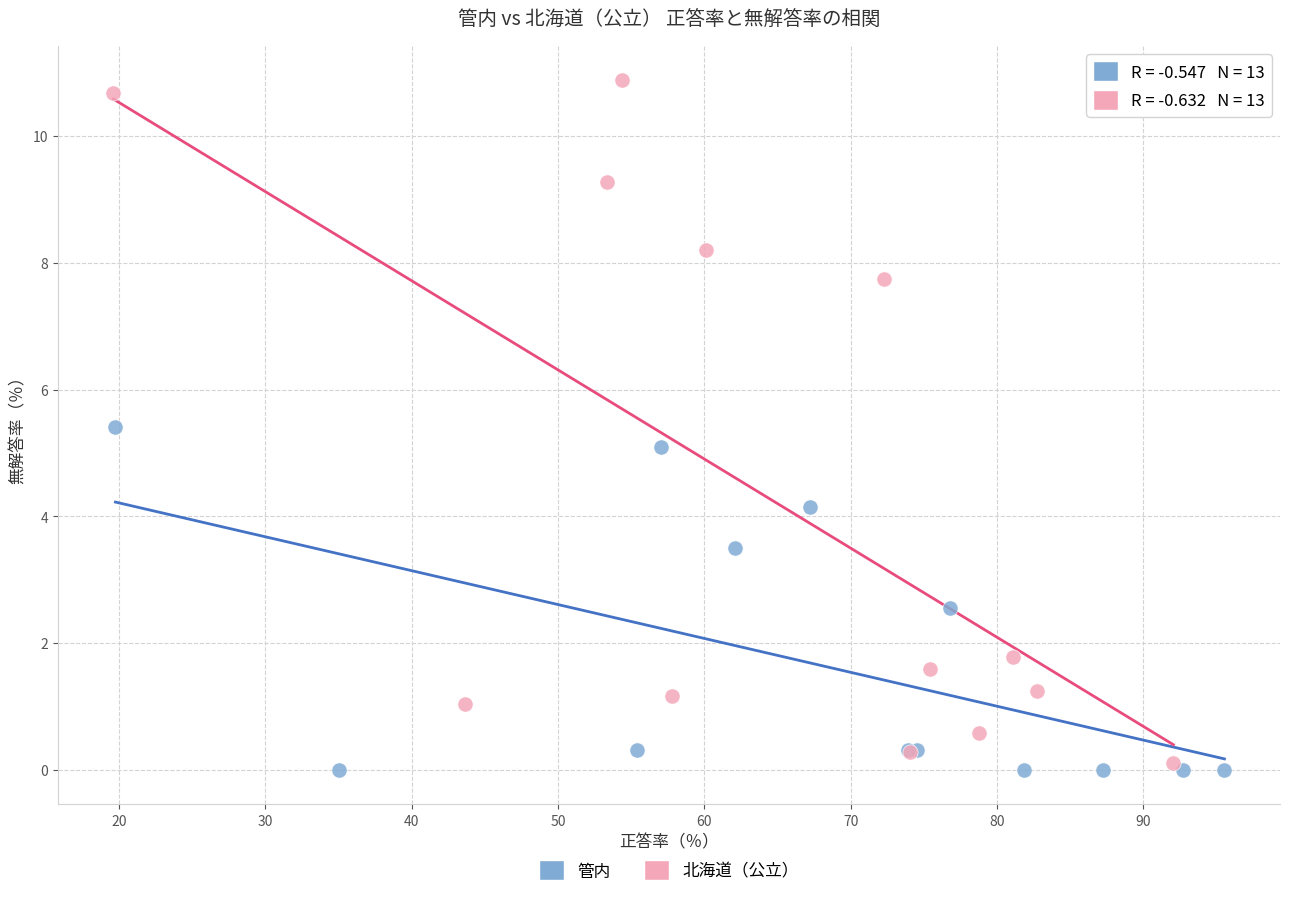

Which series has the widest spread of Y values?

北海道（公立）